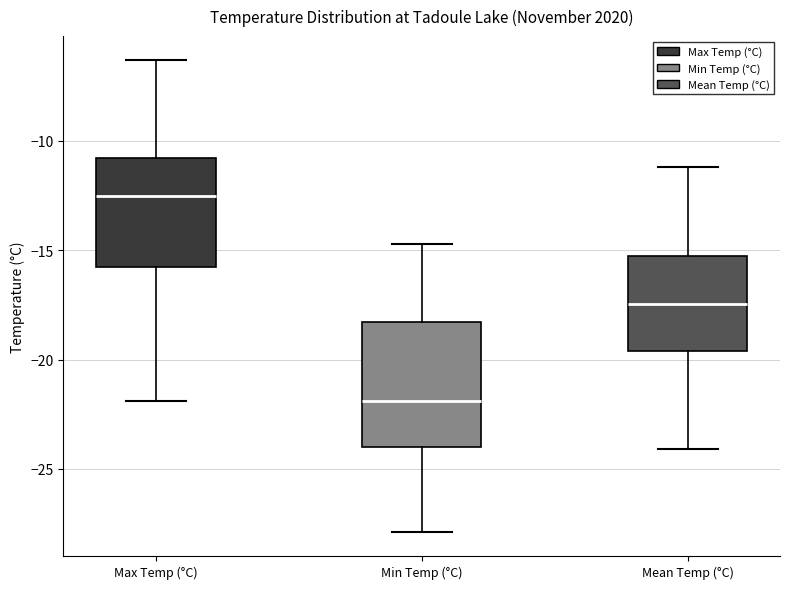

Where is the lower edge of the box for Min Temp (°C) on the y-axis? The values are not printed on the chart, so give them approximately, as read against the axis.

-24.0